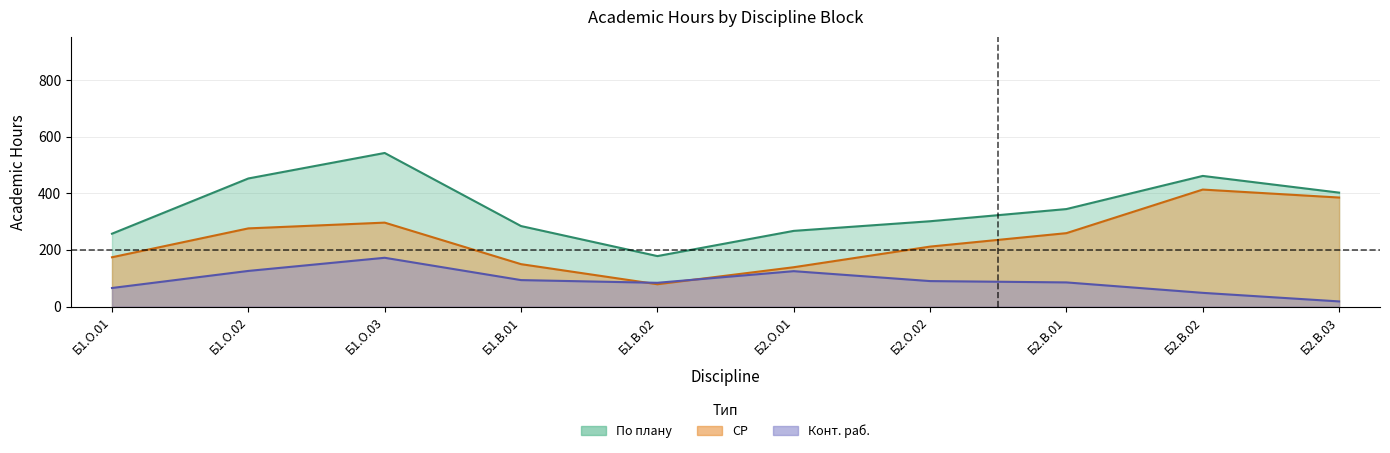

What is the sum of all СР values?

2380.4